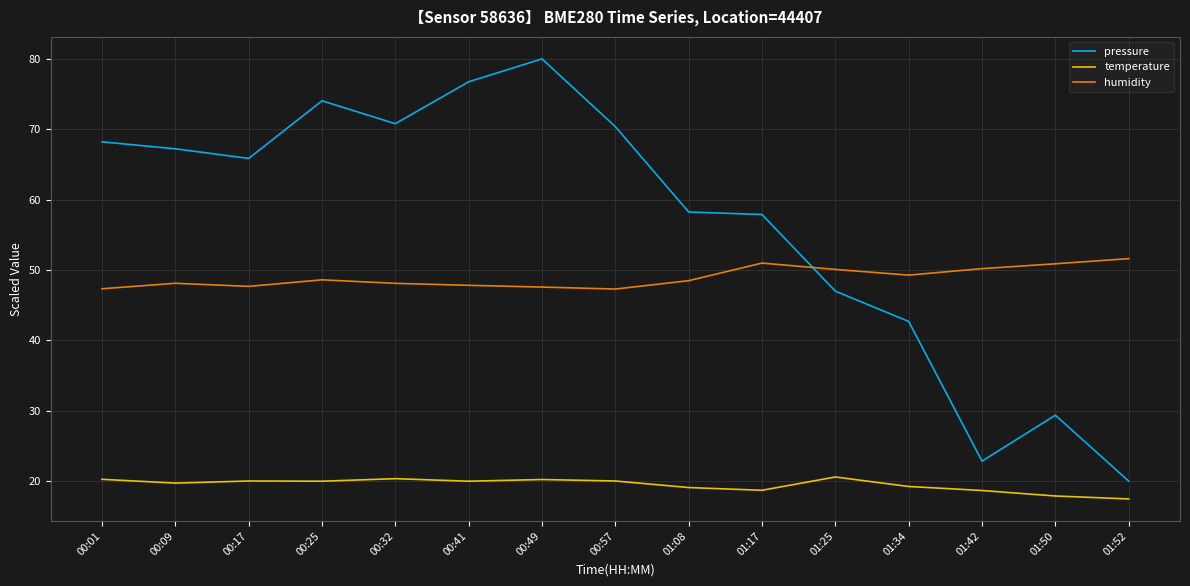

What is the sum of all pressure values?

851.2